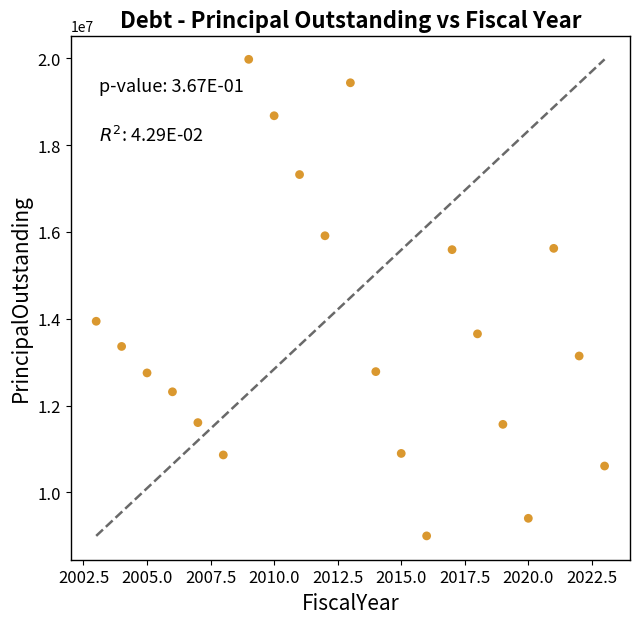

What Y value in the scatter plot is closest to 14490000?

13945000